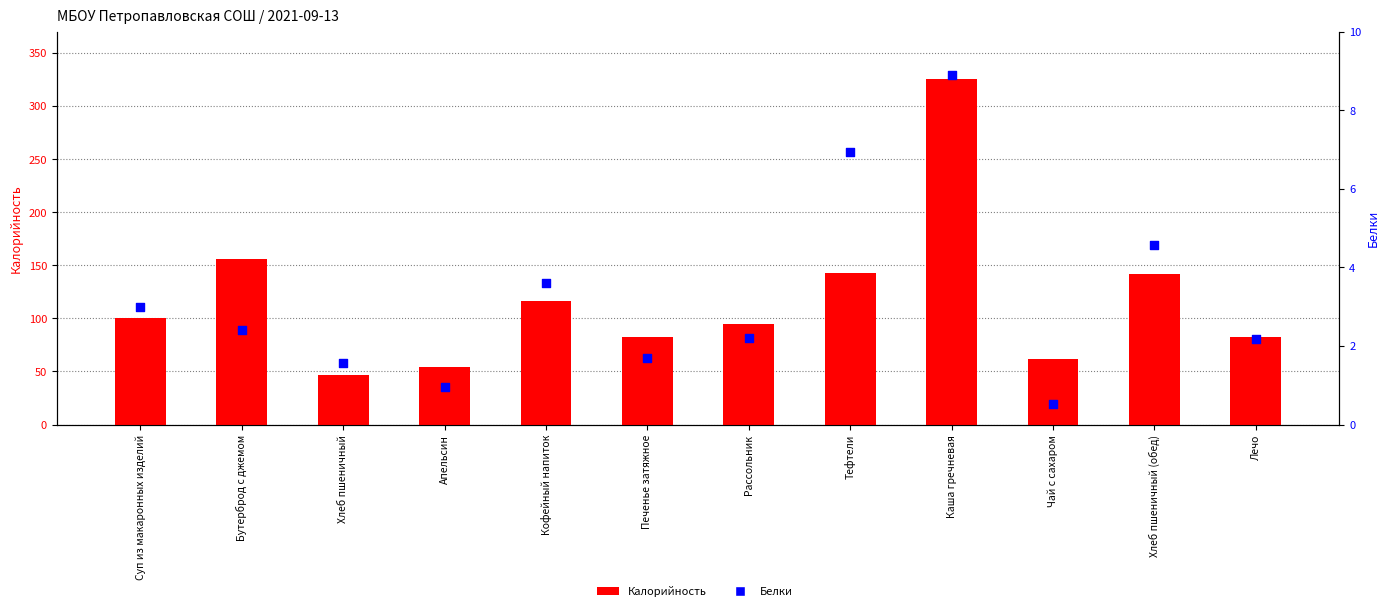

What is the total value across all series at Апельсин?

55.0